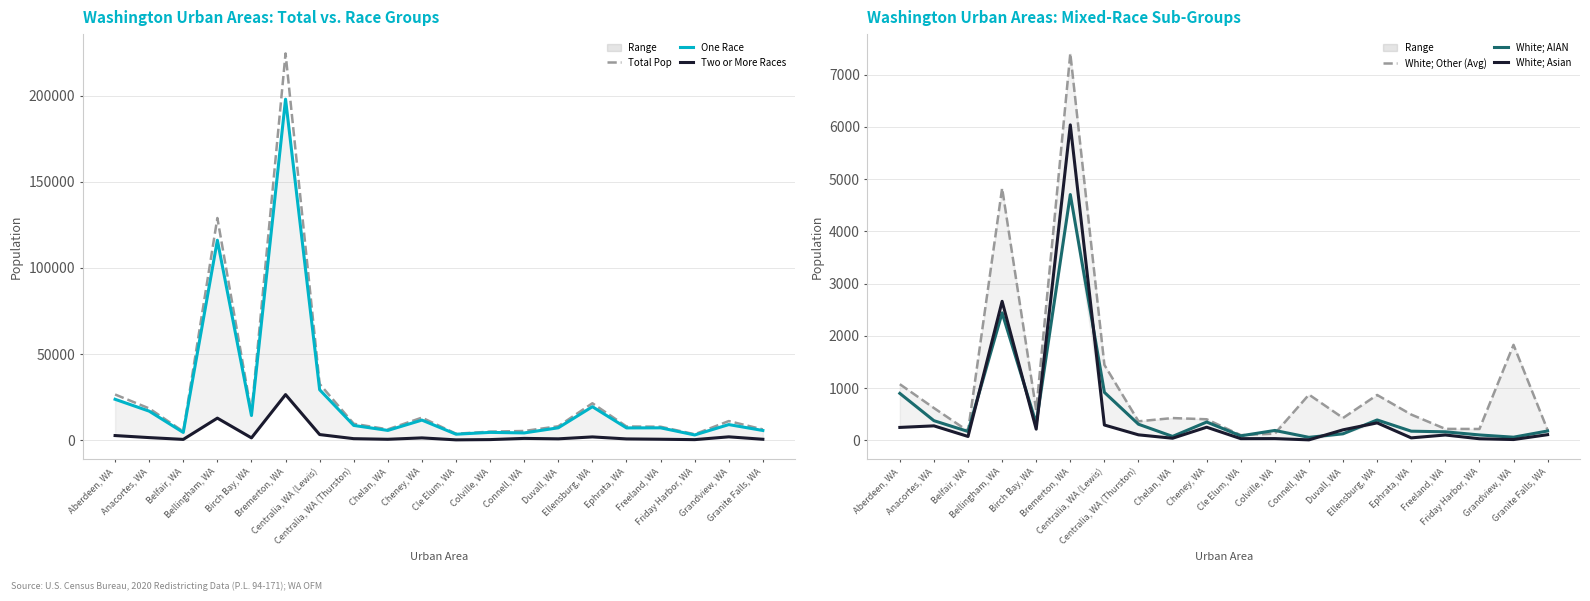

What is the spread (max minus min) of values at Centralia, WA (Lewis)?

32419